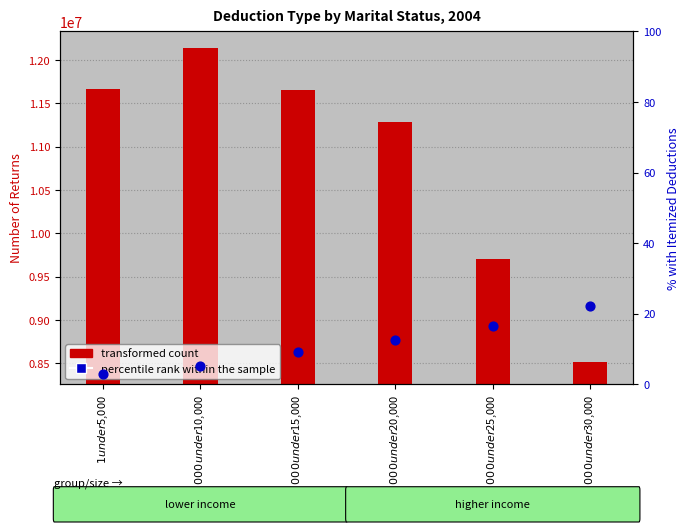

Which series reaches the maximum Y coordinate?

transformed count